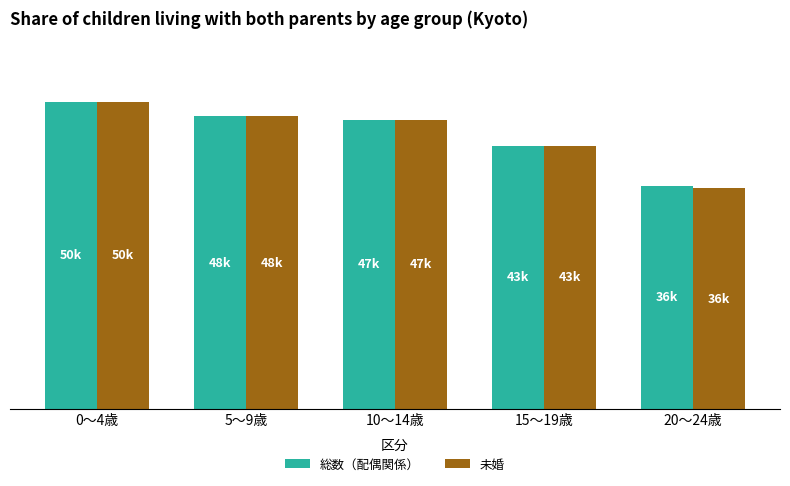

What is the minimum value for 総数（配偶関係）?

36613